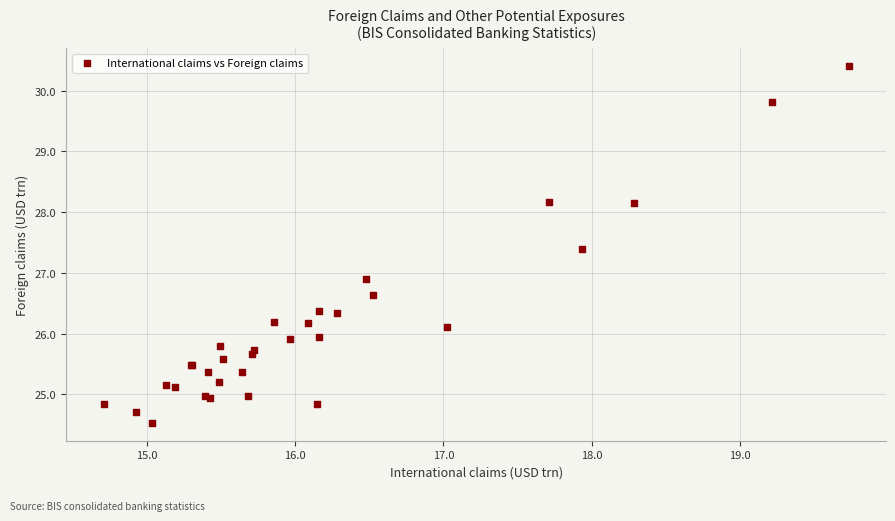

What Y value in the scatter plot is closest to 27?

26.9